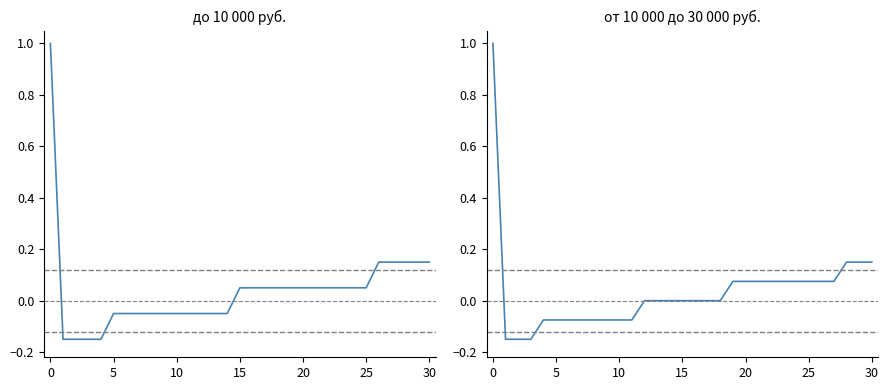

Which series has the largest total across all categories?

до 10 000